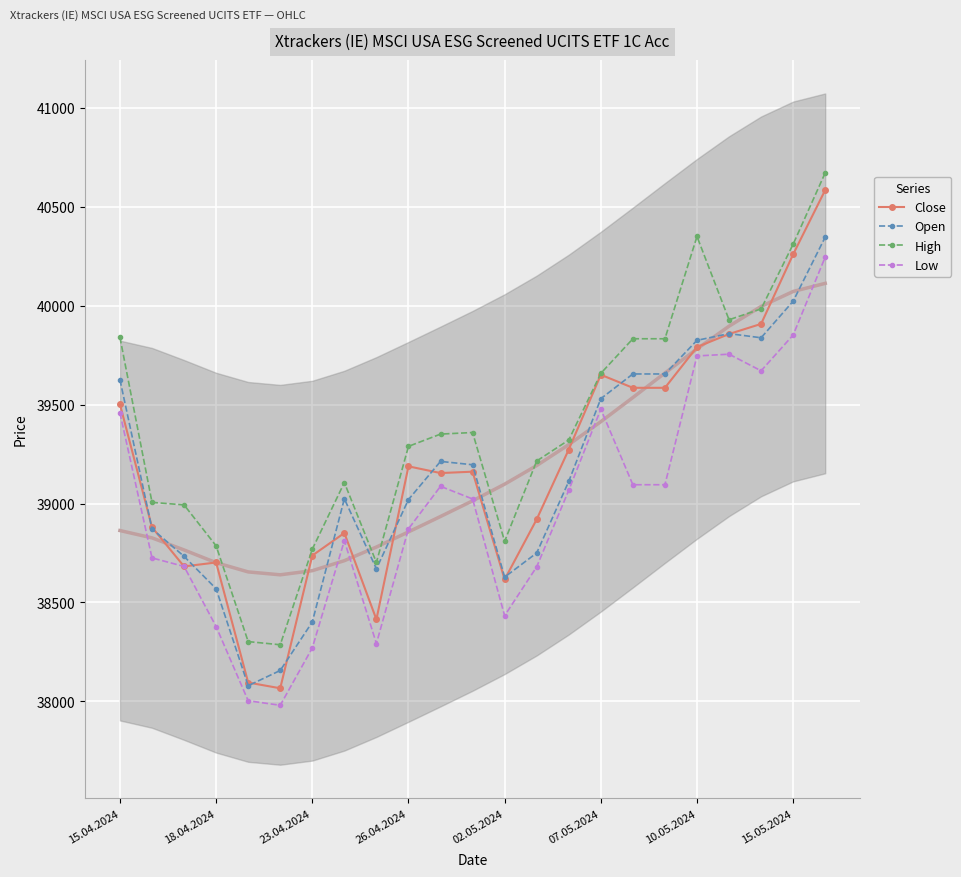

In Open, how many points are lower than both neighbors (excluding endpoints)?

4